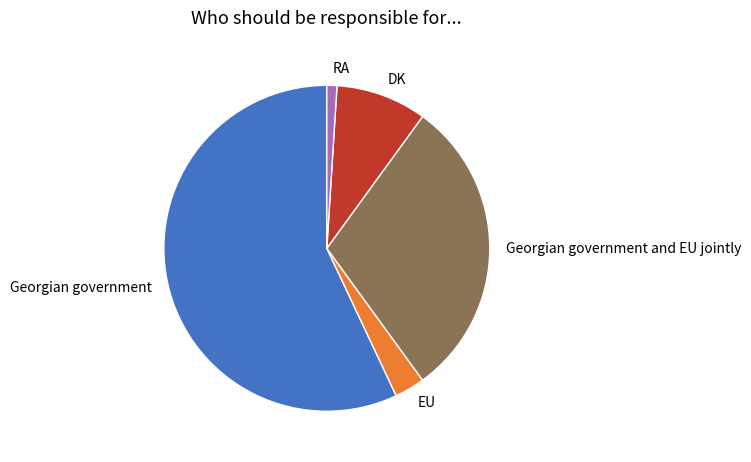

Which slice represents more than half of the pie?

Georgian government